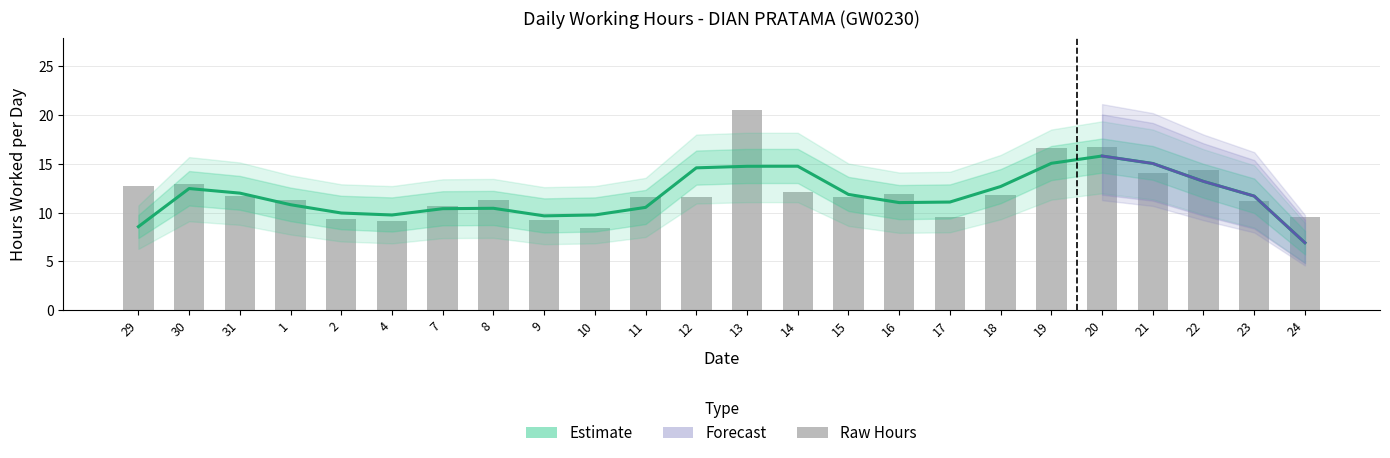

What is the sum of all Hours Worked values?

290.4